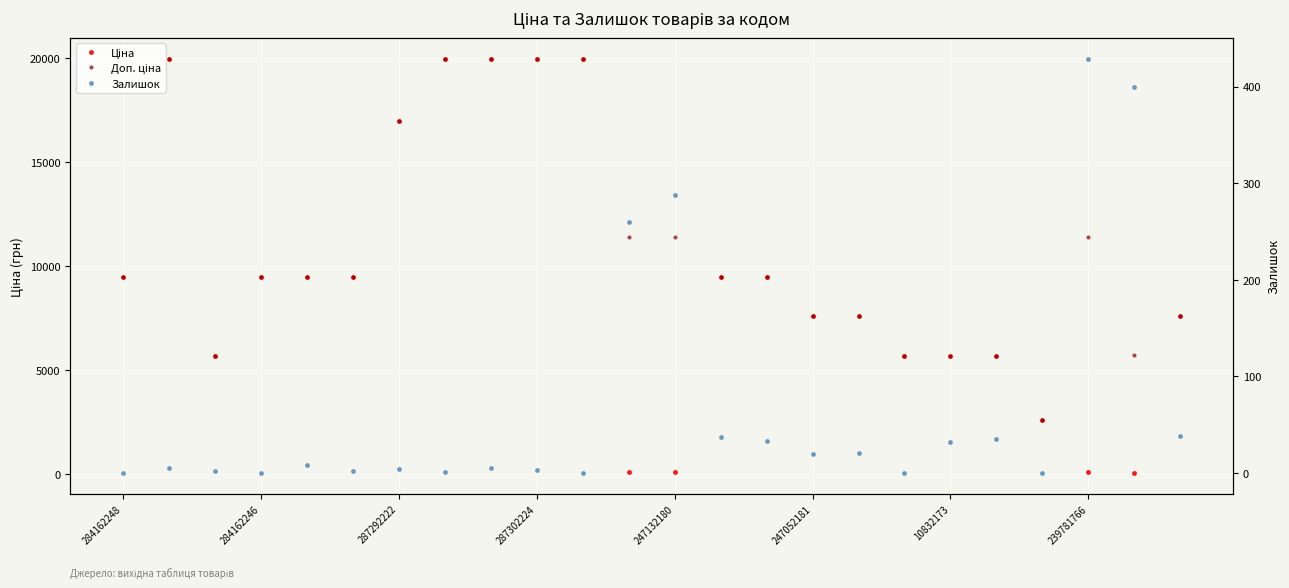

What is the difference between the maximum and minimum values in the Залишок series?

429.0